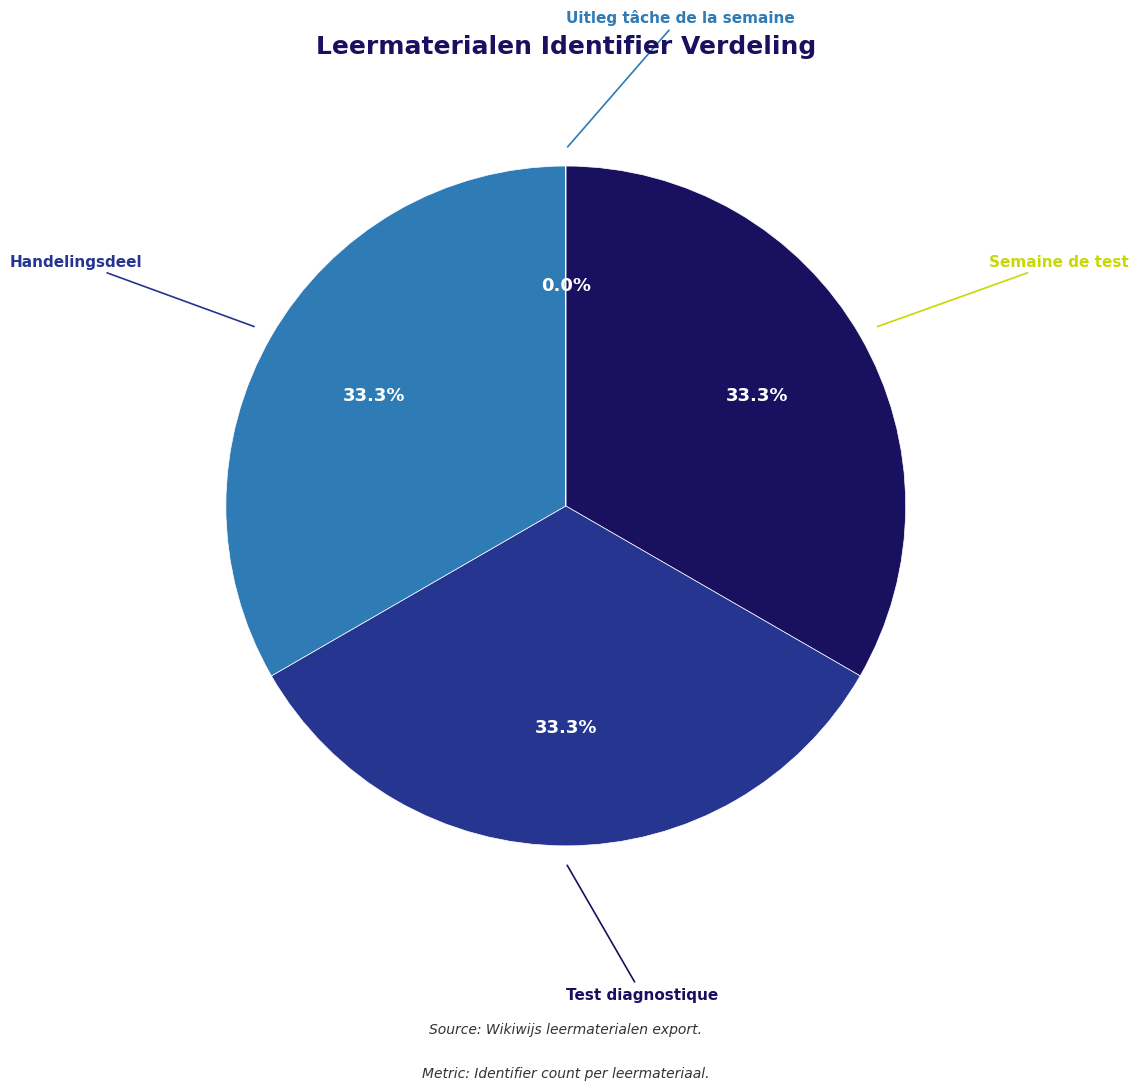

Is there any slice that represents more than half of the pie?

No